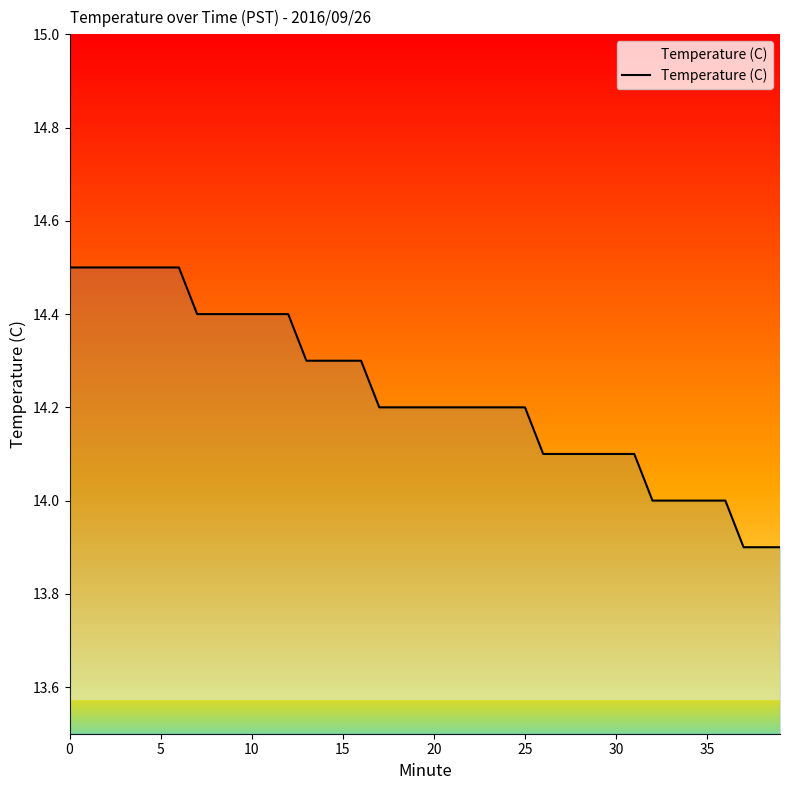

What is the maximum value shown in the chart?

14.5